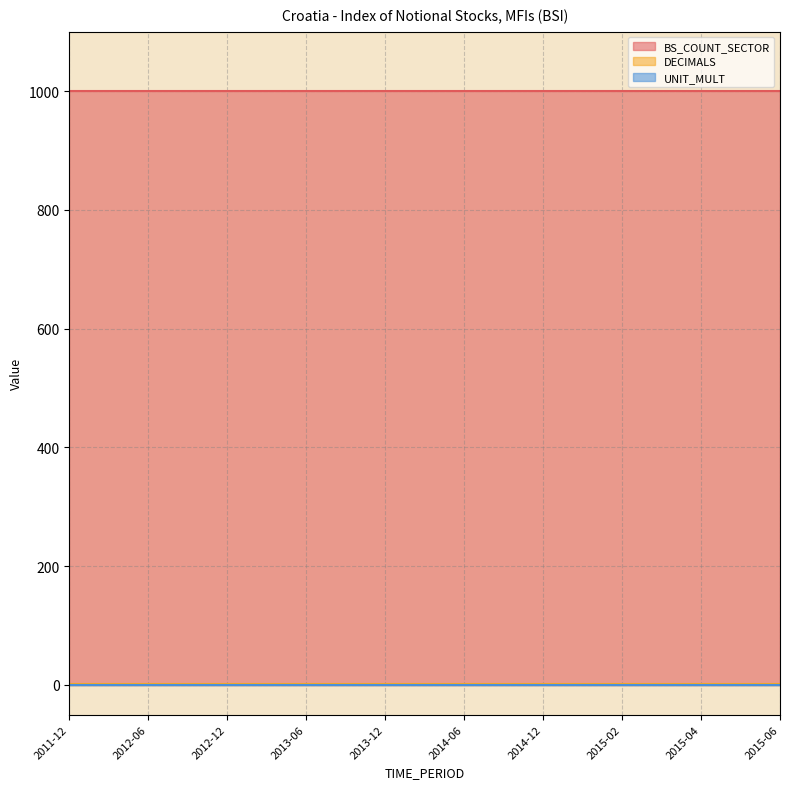

What is the difference between the highest and lowest values at 2014-06?

1000